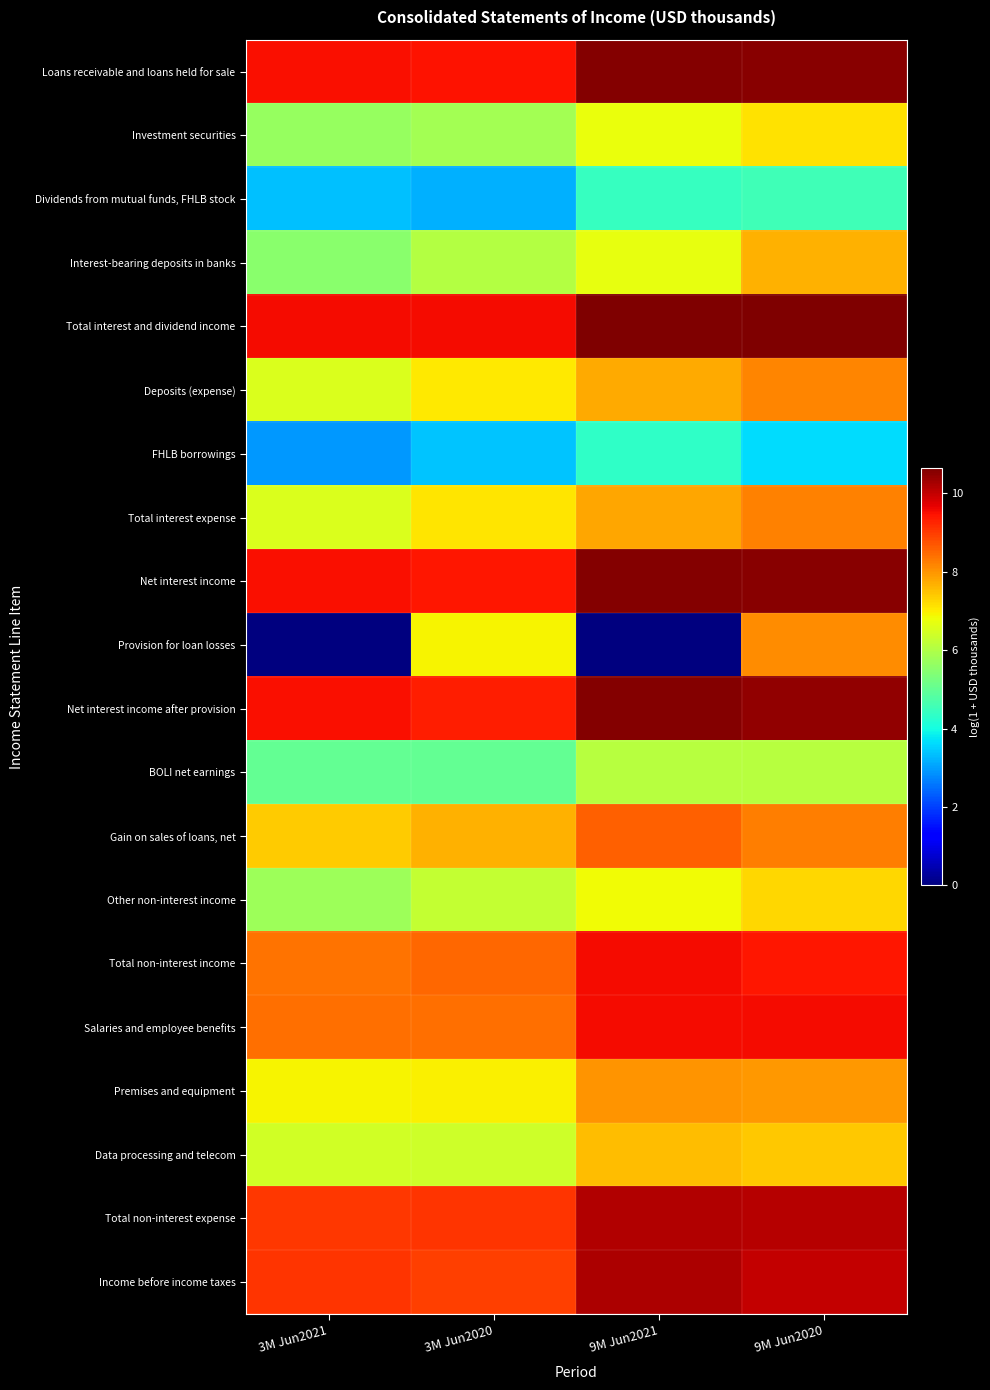

How many distinct data groups are displayed?

20